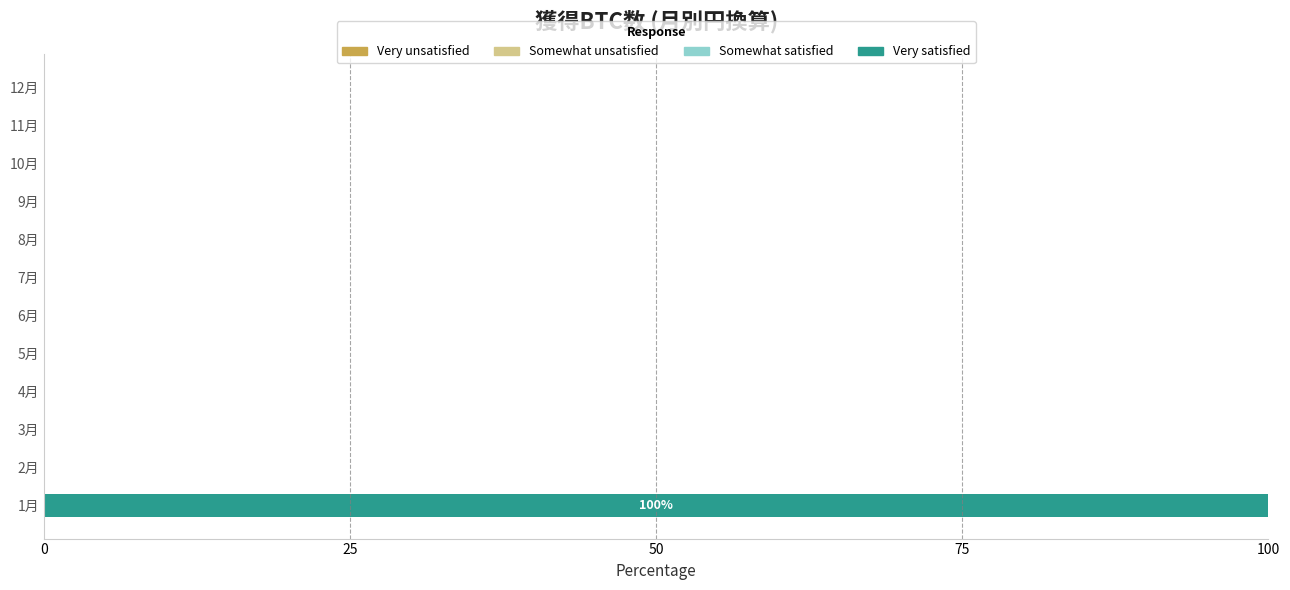

What is the maximum value shown in the chart?

100